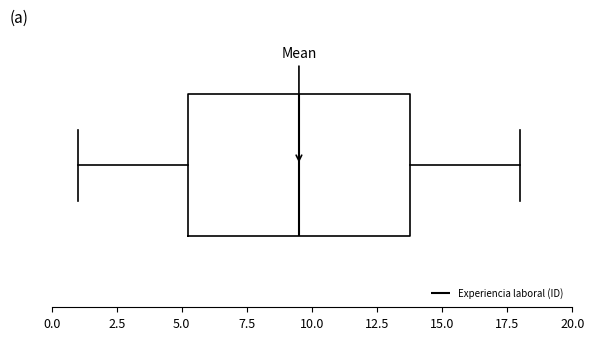

Read this box plot against the x-axis: the position of the median line, the range covered by the box, and the ends of both whiskers. The values are not printed on the chart, so give them approximately, as read against the axis.

median 9.5, box 5.5 to 14.0, whiskers 1.0 to 18.0